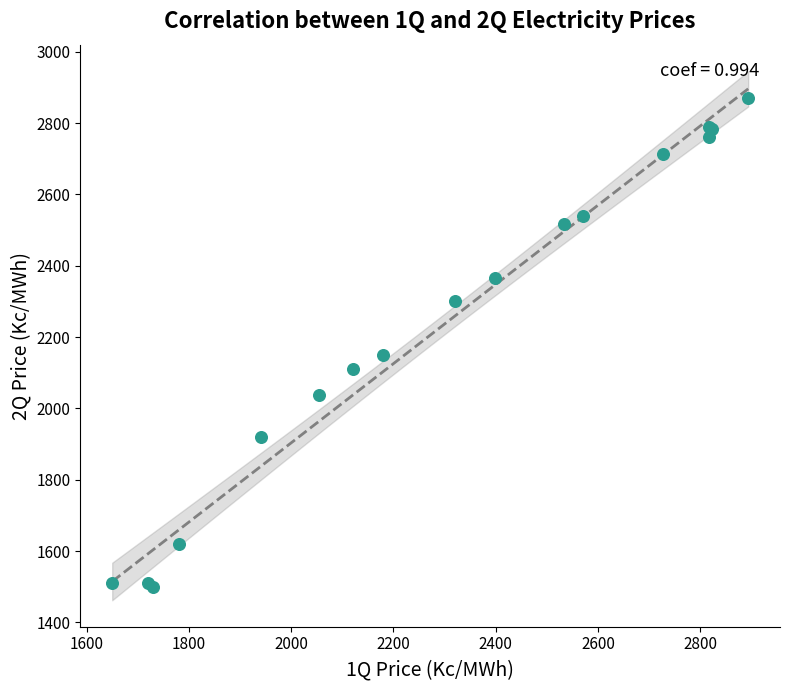

What Y value in the scatter plot is closest to 2184?

2151.0